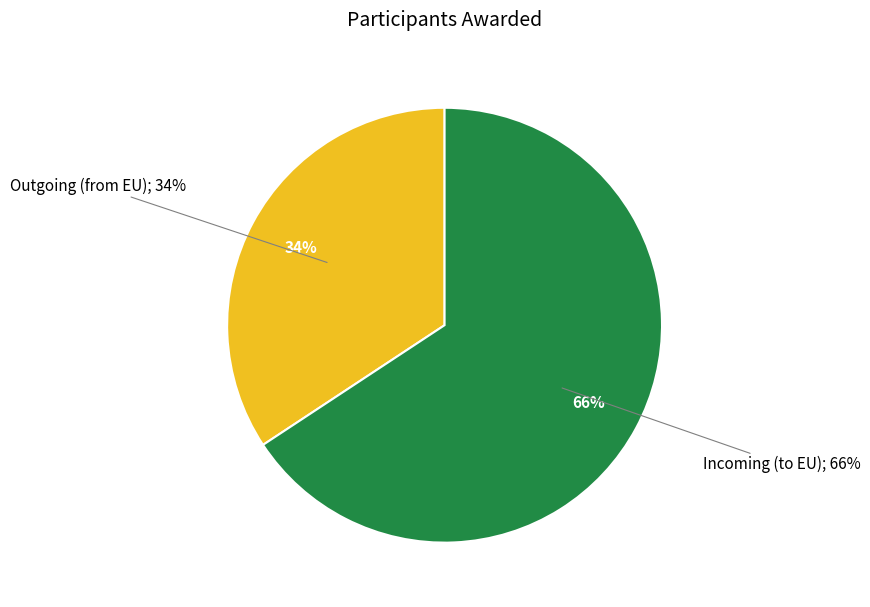

How many slices are in this pie chart?

2